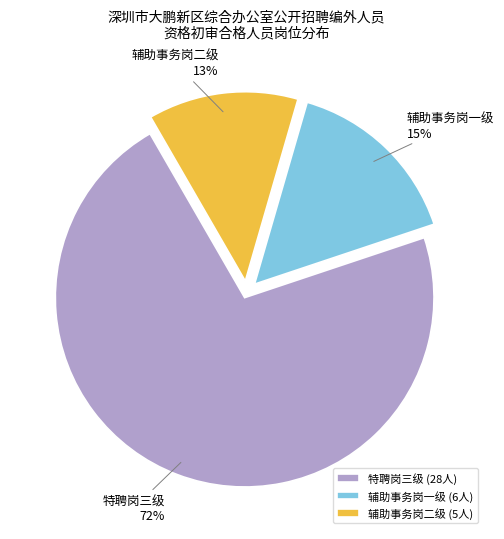

Is it true that 特聘岗三级 is 72% of the pie?

True